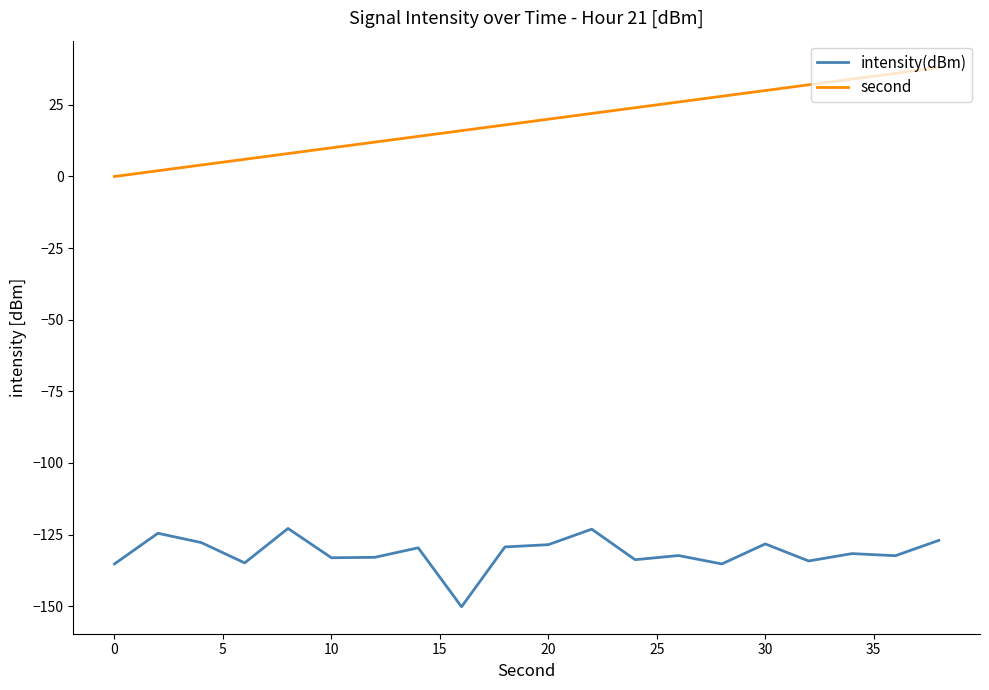

Which series has the widest spread of values?

second